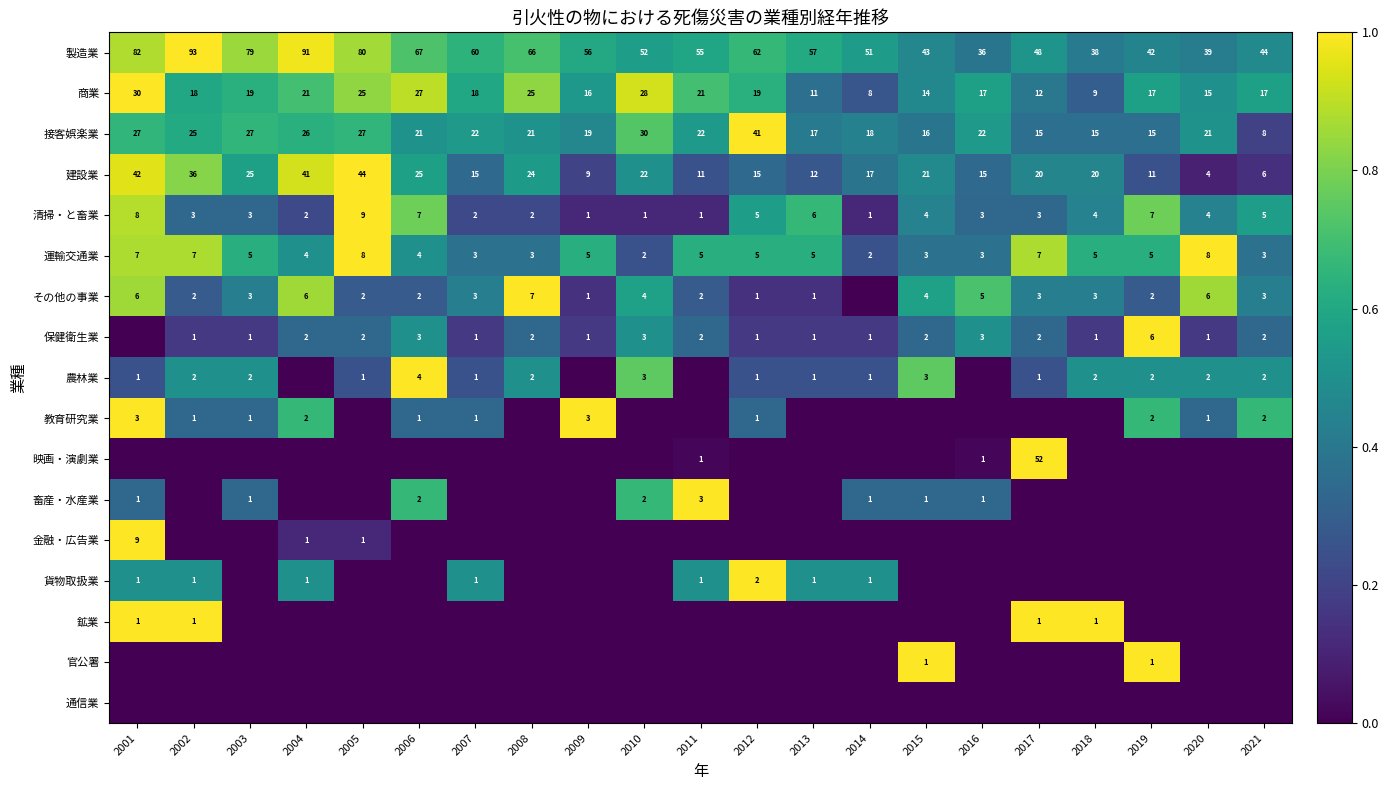

The 運輸交通業 series shows 7 at 2009. True or false?

False